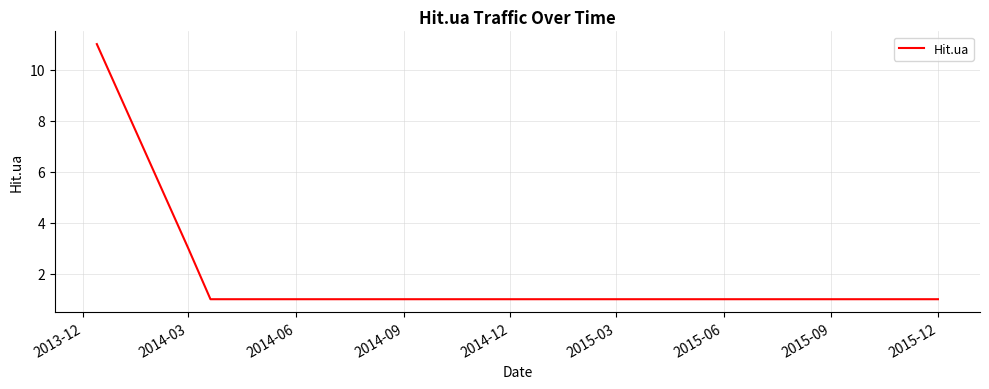

Count the number of data series in this chart.

1